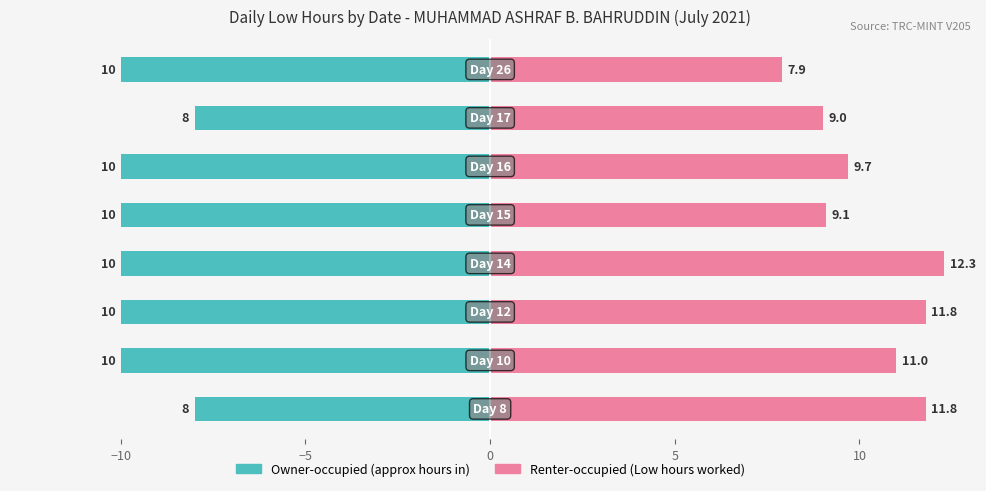

Is it true that Start Hours (approx) equals -14.9 at −10?

False